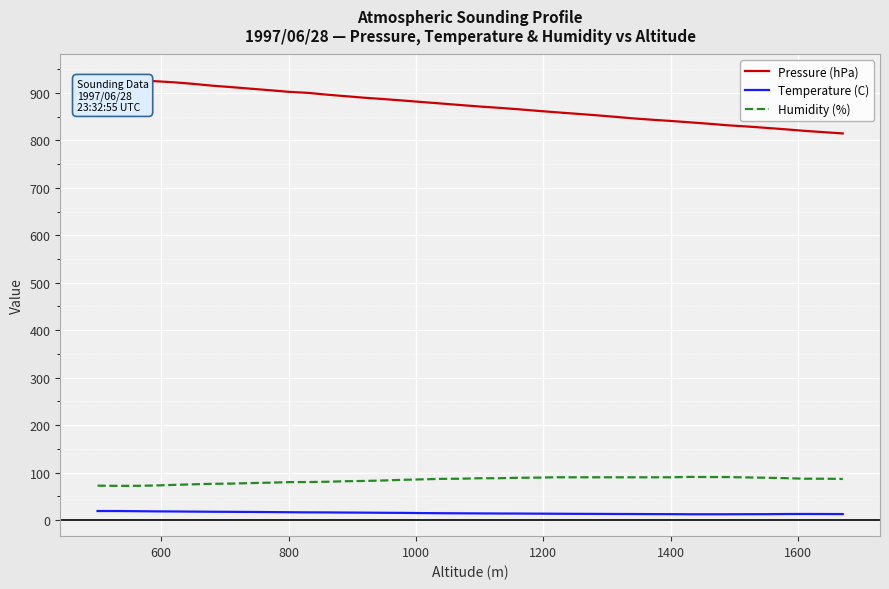

Which series has the largest total across all categories?

Pressure (hPa)